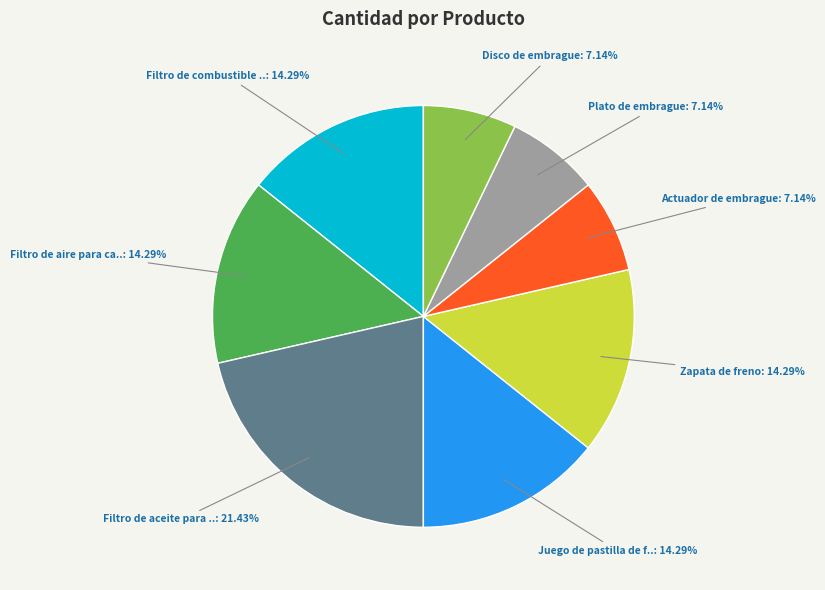

Does any single category account for the majority?

No